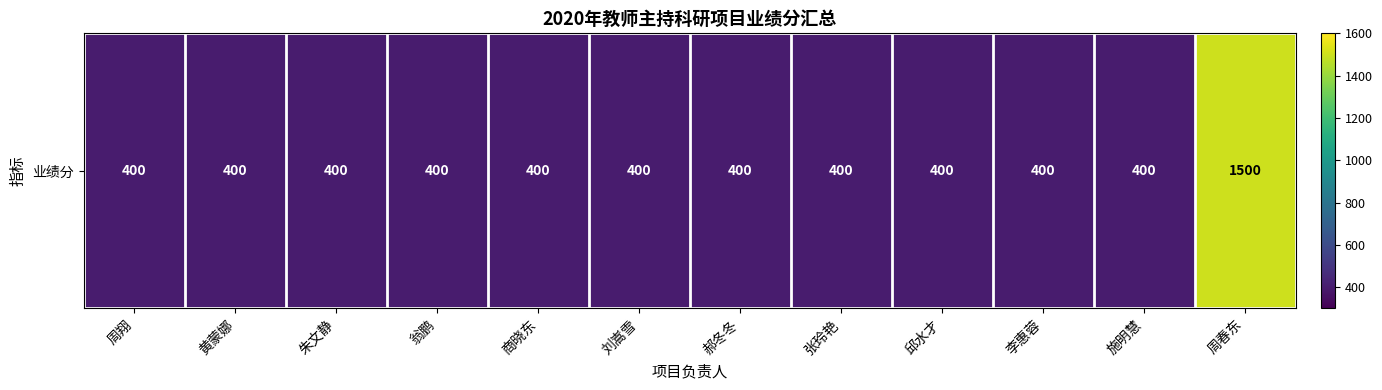

The chart shows a value of 171 at 邱水才. True or false?

False